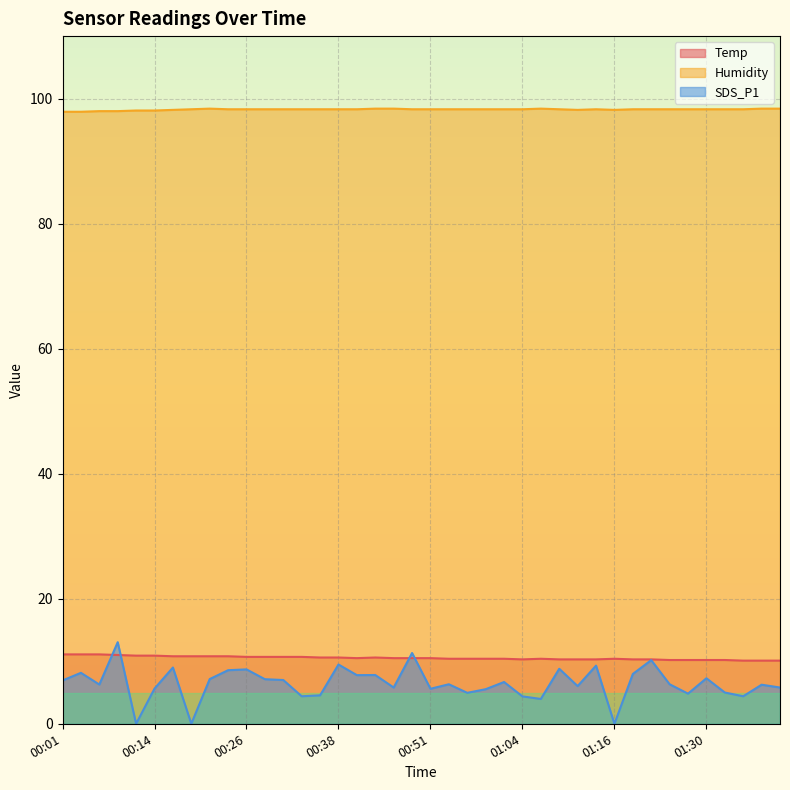

In Temp, how many points are higher than both neighbors (excluding endpoints)?

3